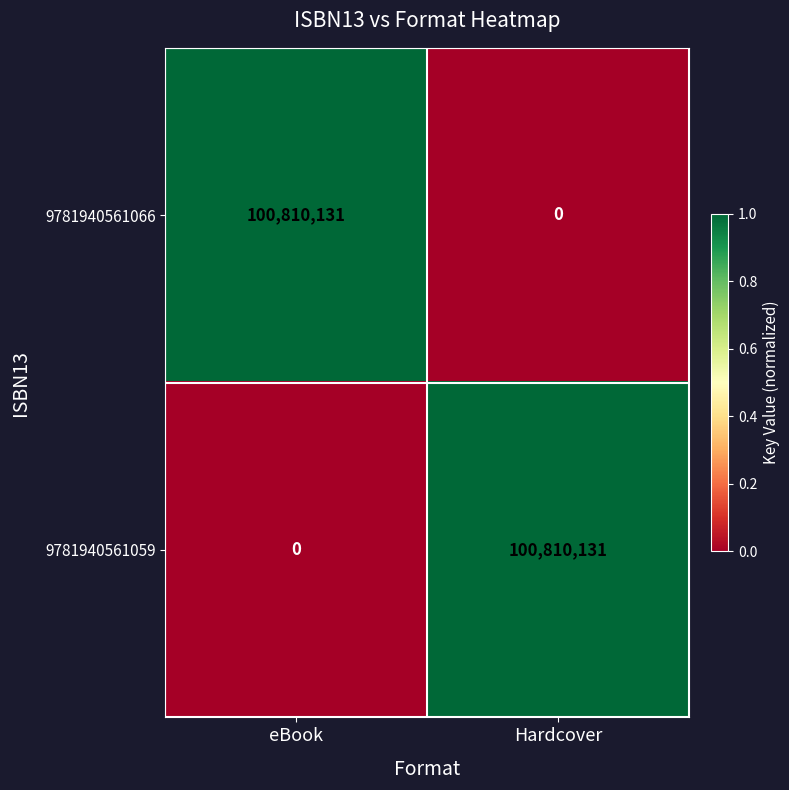

What is the sum of the 9781940561059 values at eBook and Hardcover?

100810131